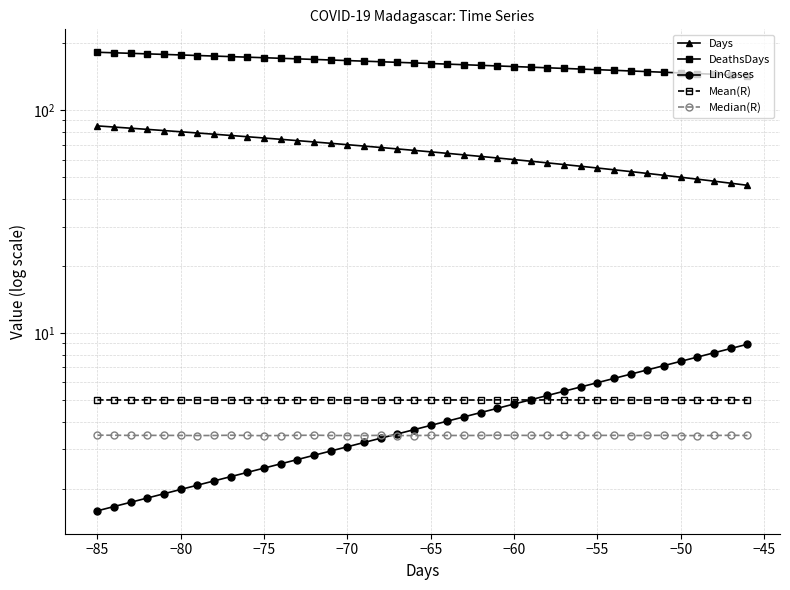

How many times do LinCases and Mean(R) cross each other?

1